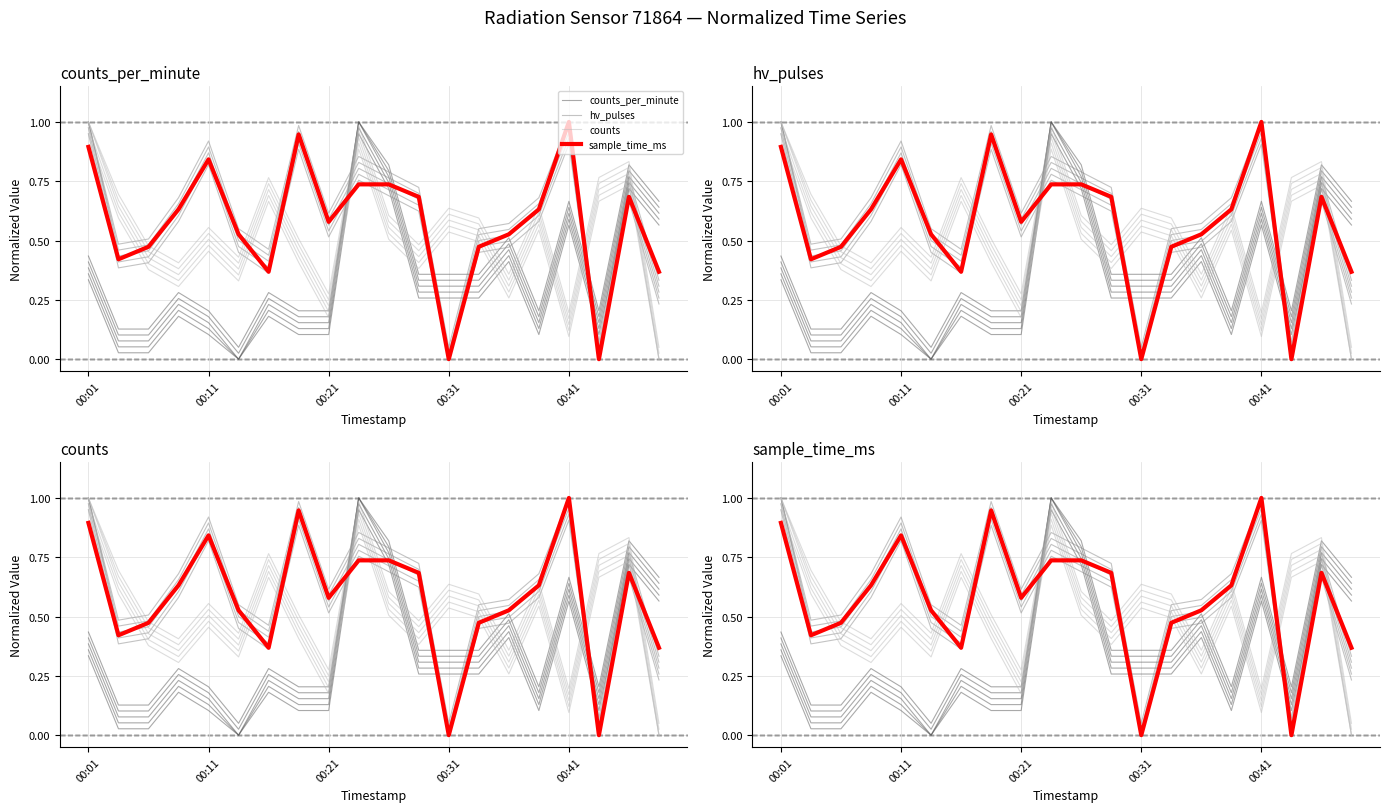

True or false: sample_time_ms_ind has a value of 0.2 at 18.

False